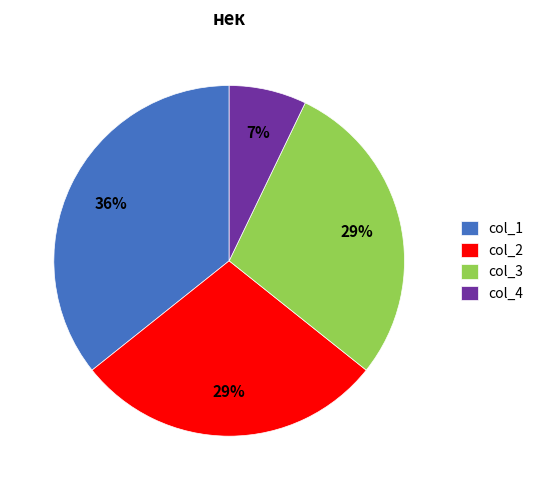

Does col_2 account for over 50% of the chart?

No